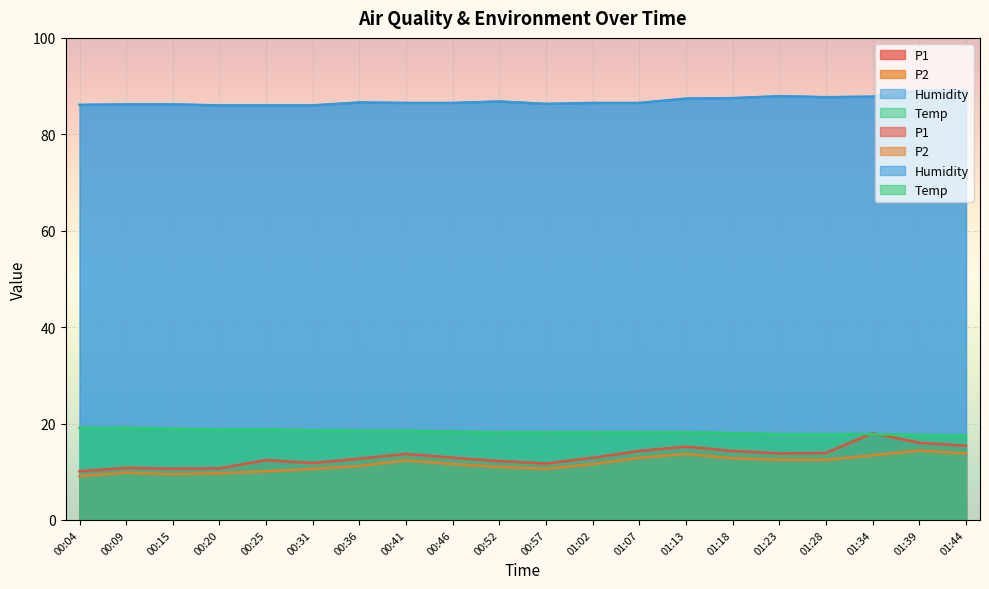

What is the label of the 4th point from the left?

00:20